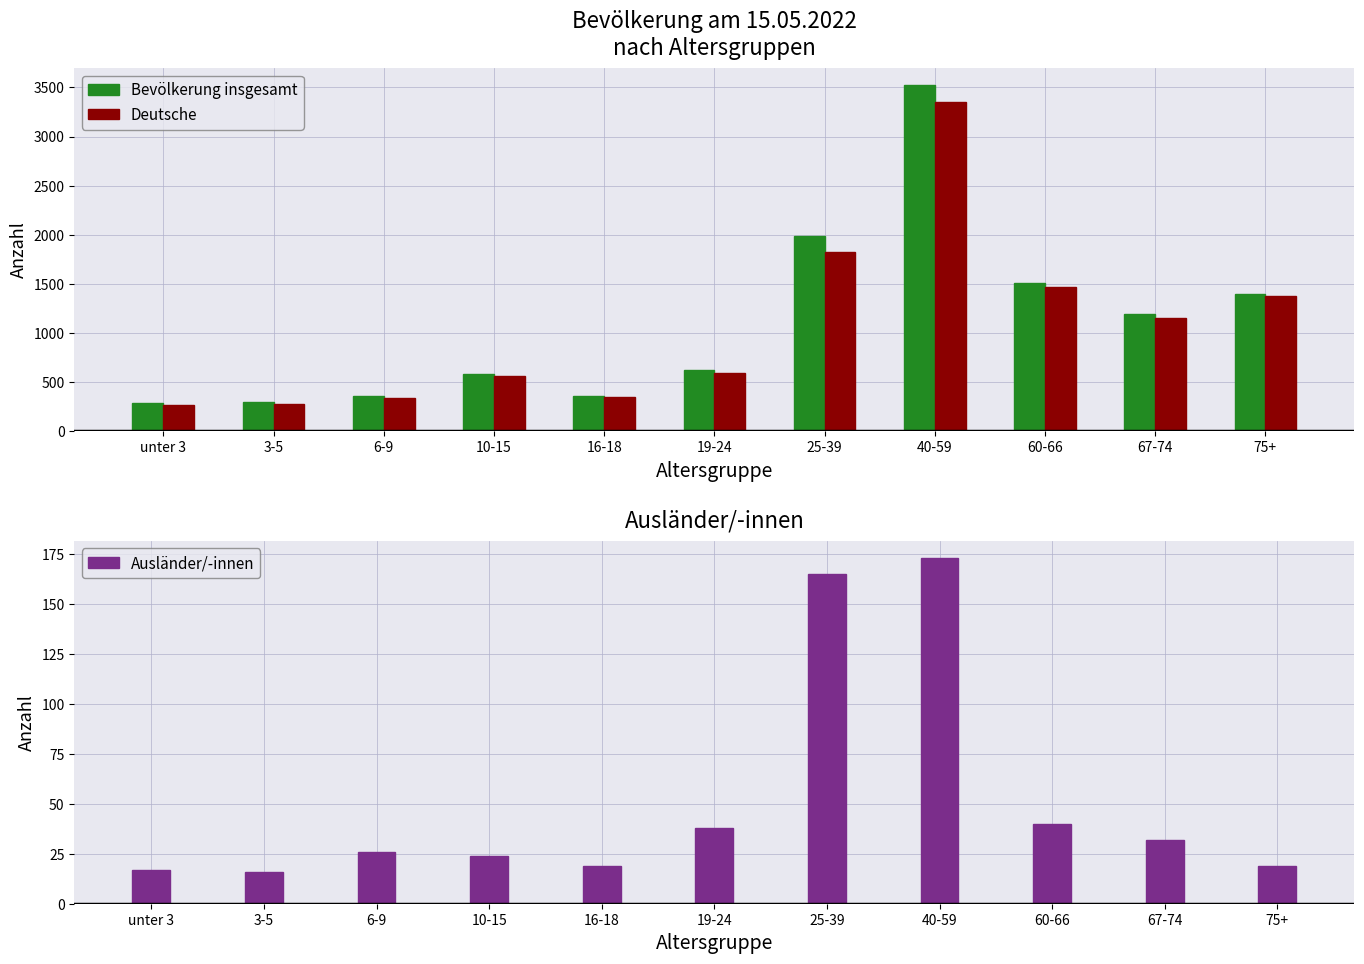

How many bars are there in total?

33